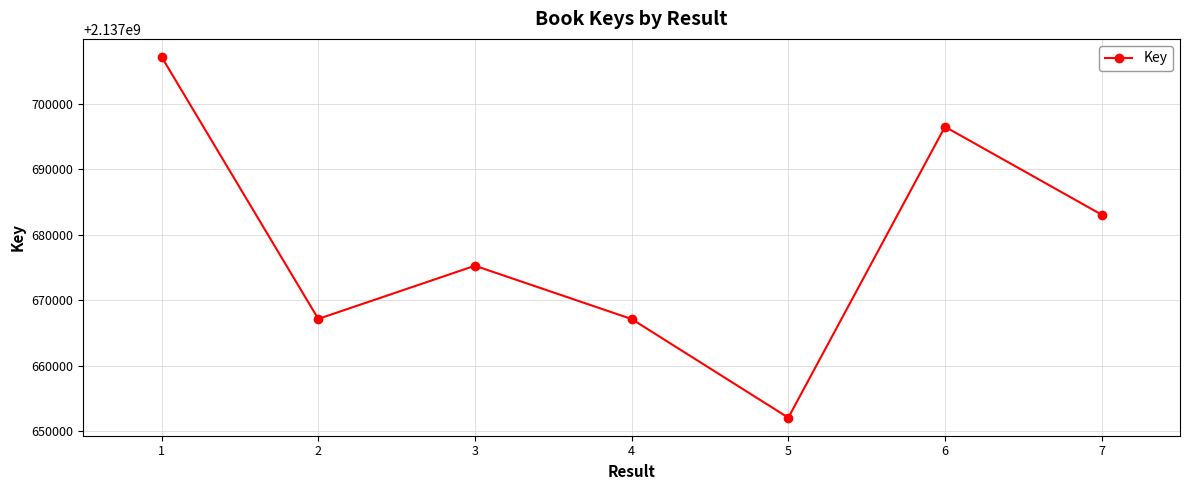

What is the difference between the maximum and minimum values?

55101